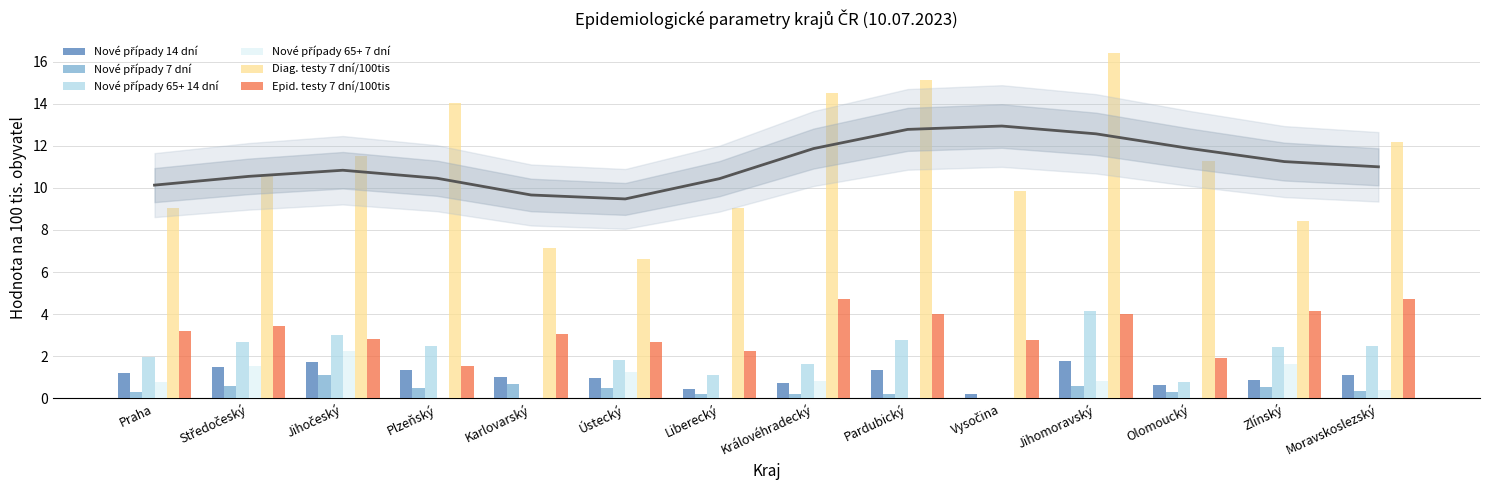

What is the average value of the Diag. testy 7 dní/100tis series?

11.1